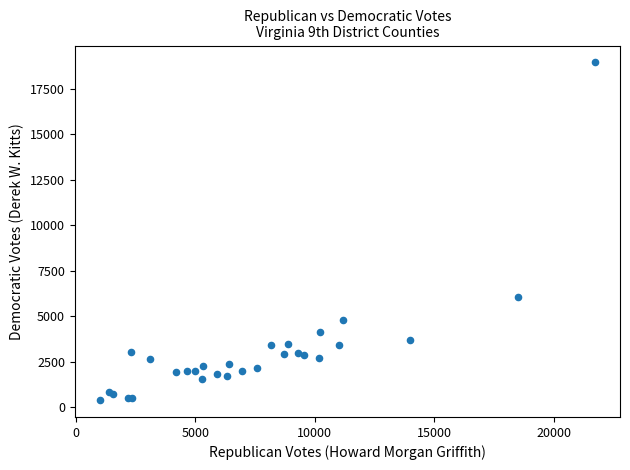

What Y value in the scatter plot is closest to 9673?

6049